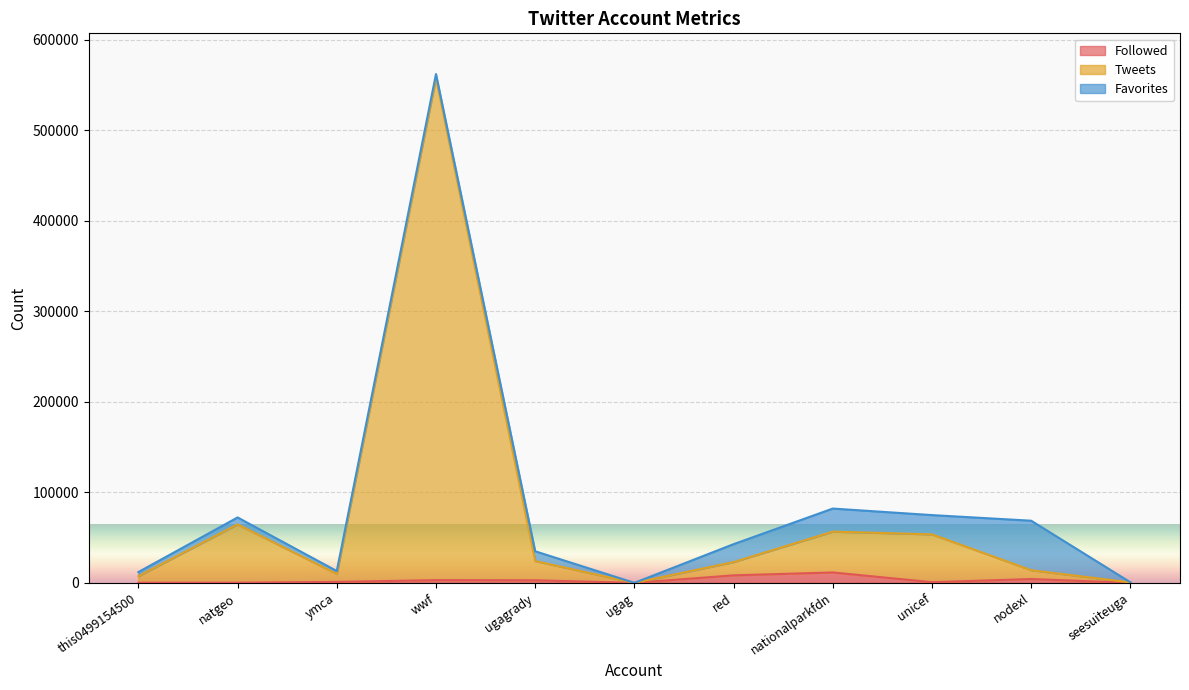

How many values in the Tweets series exceed 22984?

5